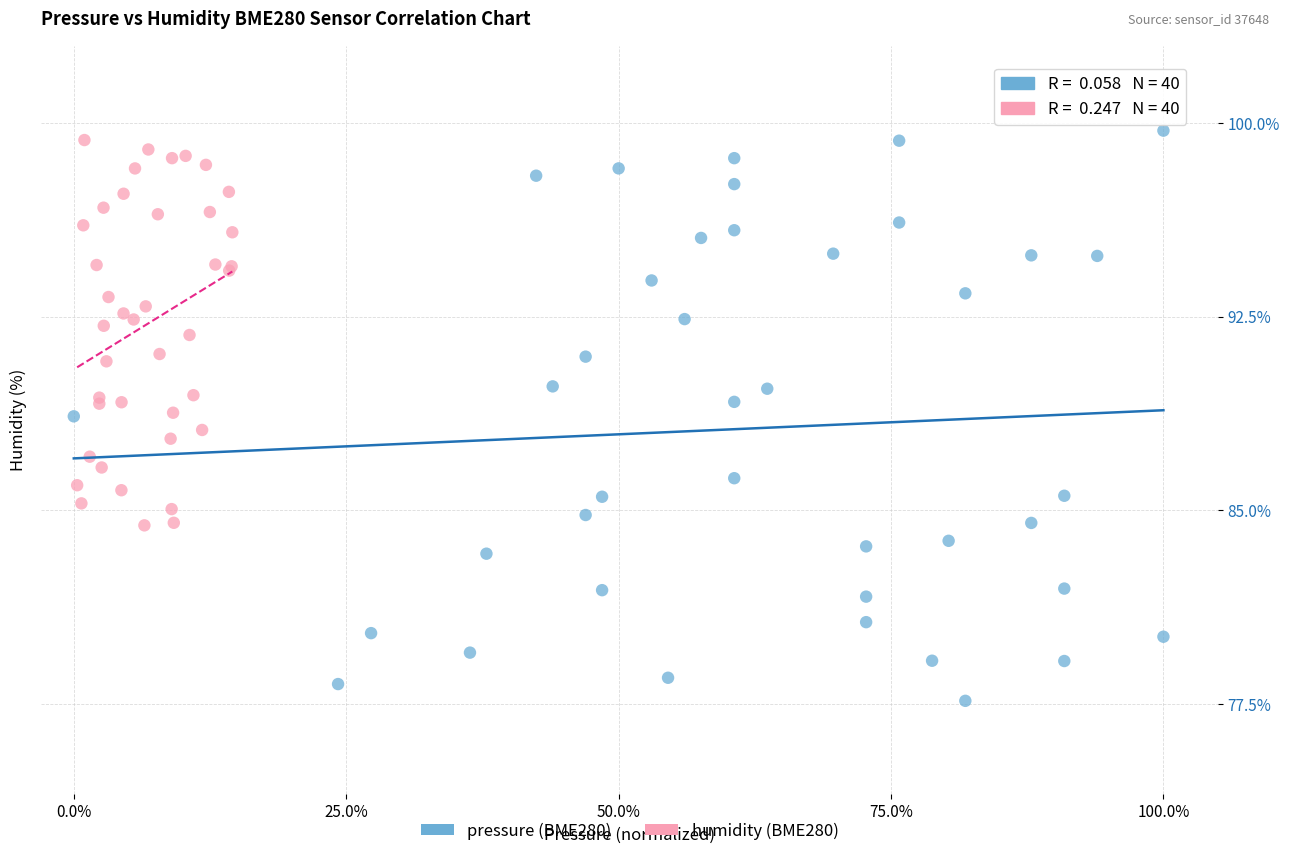

What are all the series names shown in the legend?

pressure (BME280), humidity (BME280)